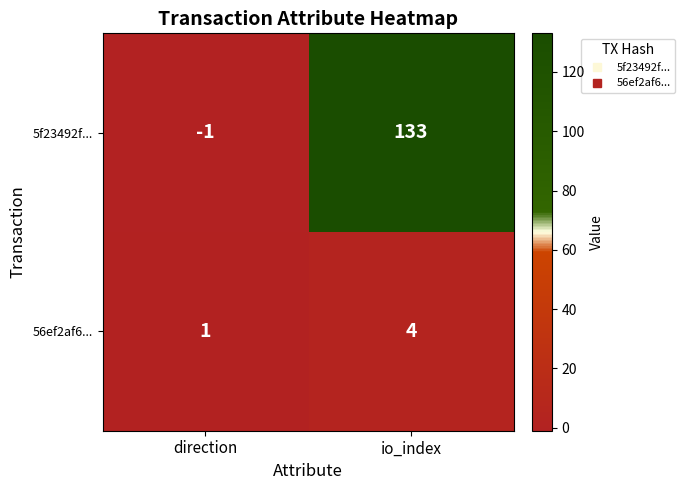

Which series has the largest range (max minus min)?

5f23492f...